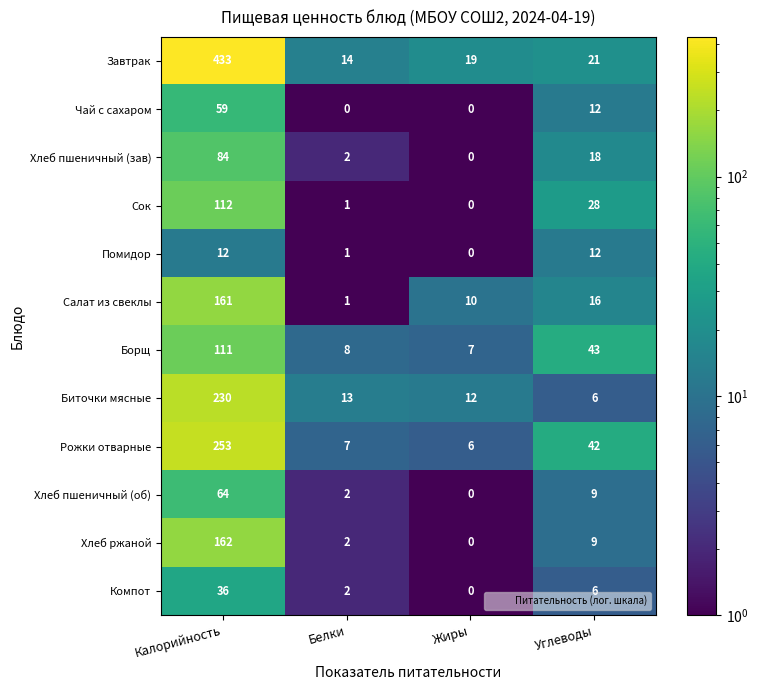

What is the difference between the highest and lowest values at Углеводы?

37